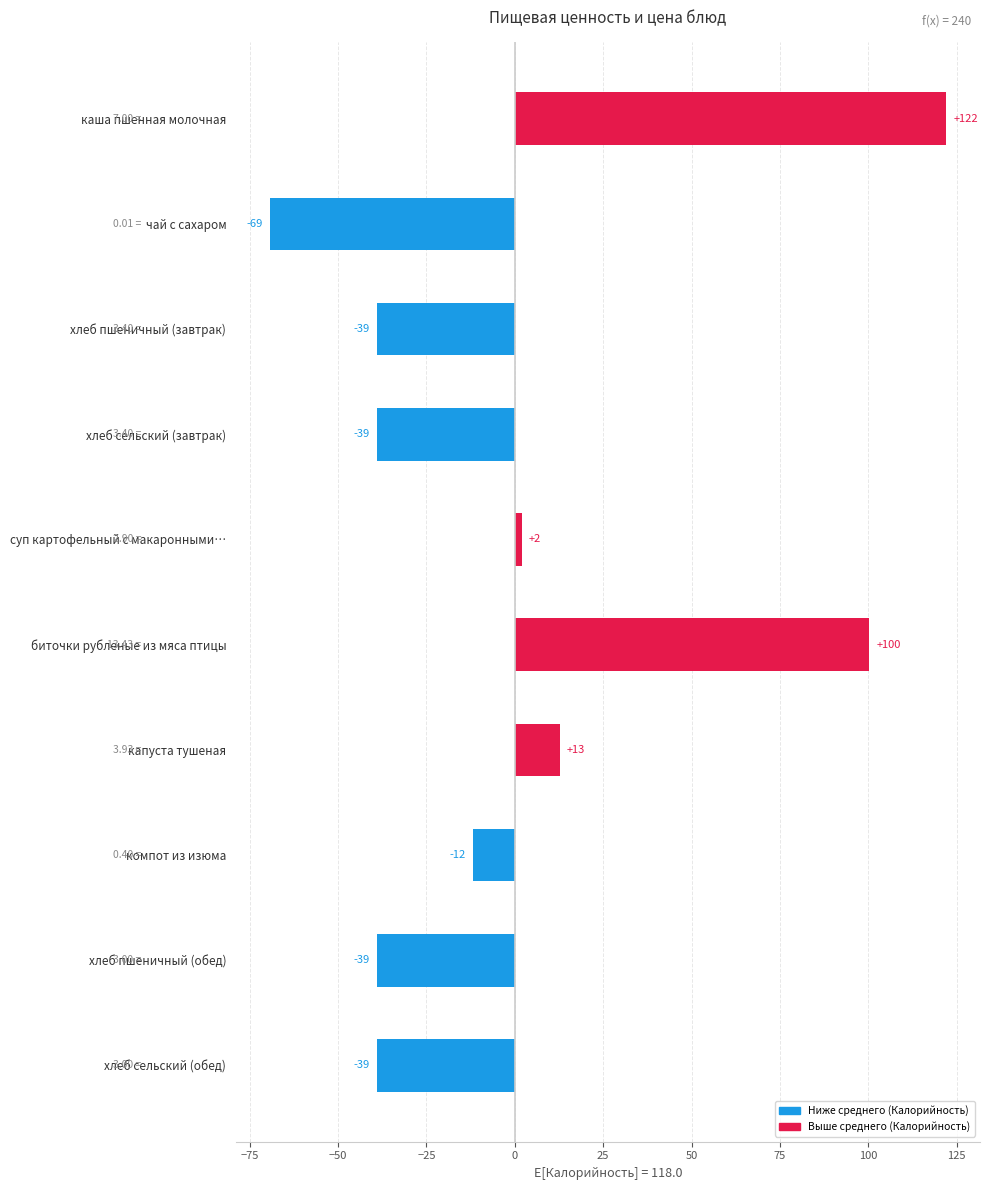

At which label is the value closest to 26?

капуста тушеная